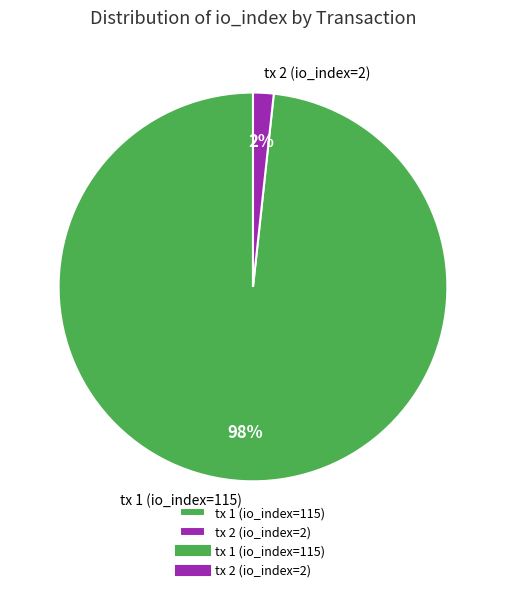

Is there a majority slice in this chart?

Yes